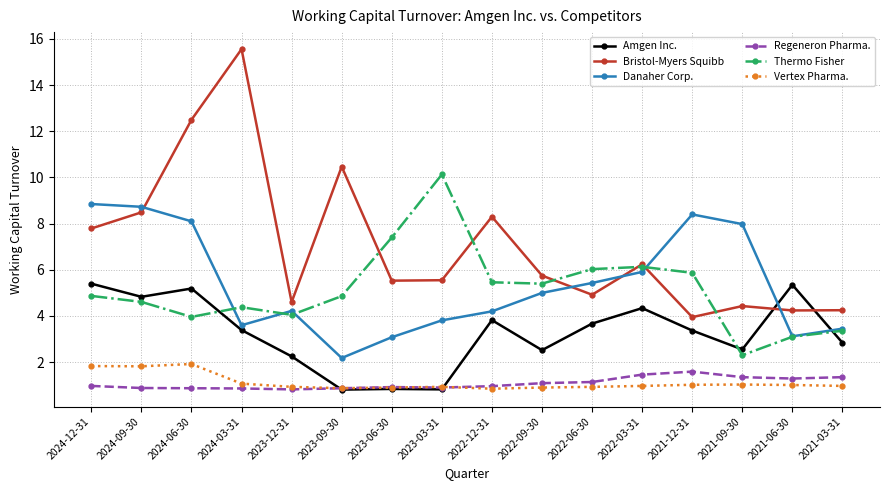

The value of Regeneron Pharma. at 2023-06-30 is 1.5. True or false?

False